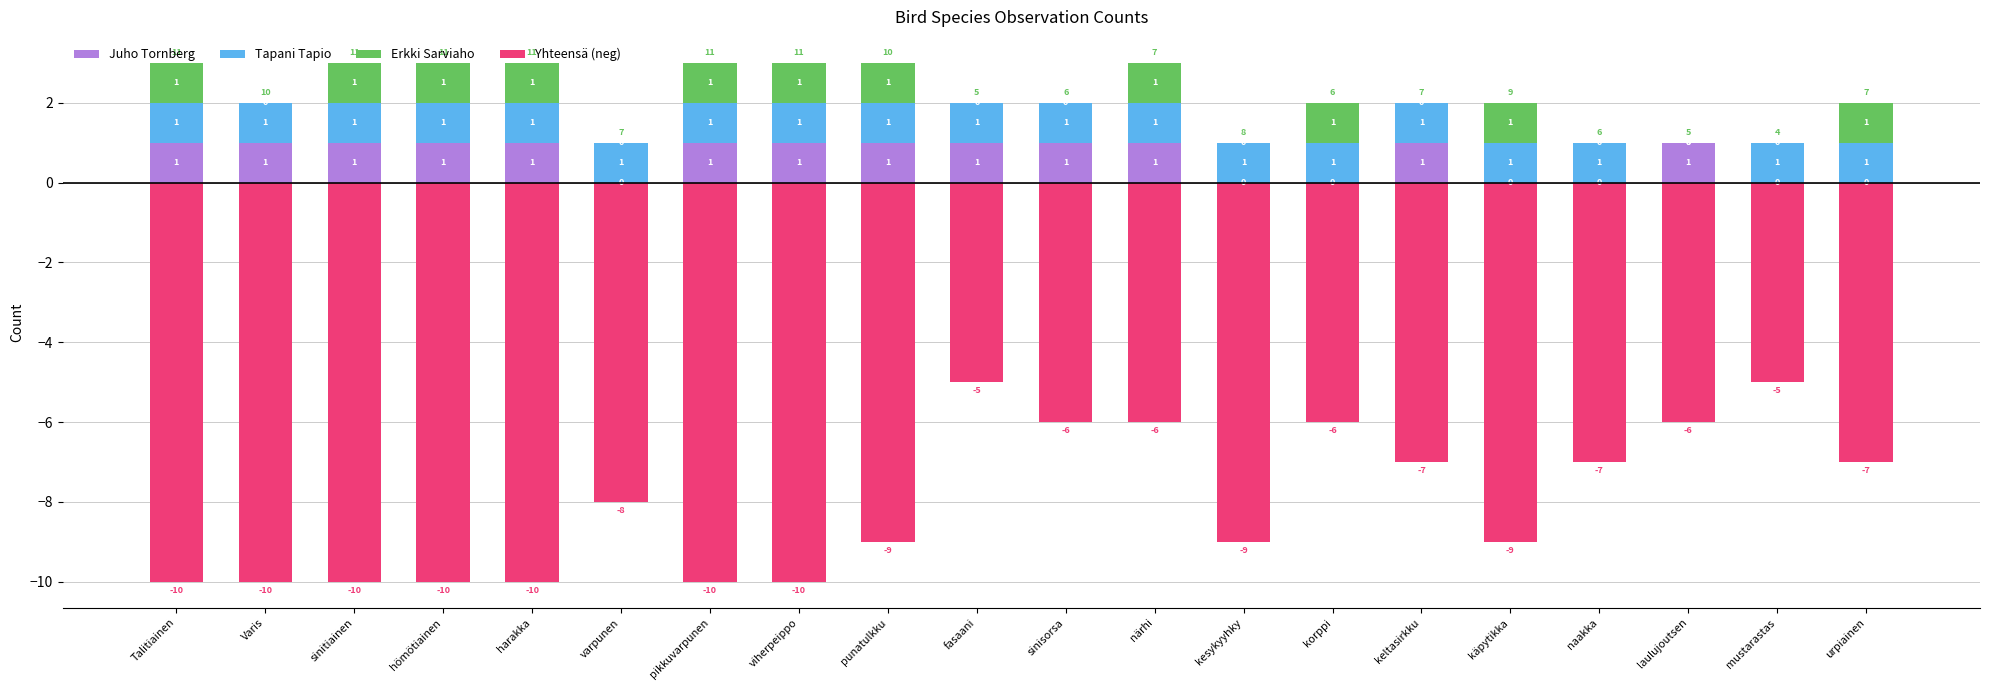

Rank the series by their maximum value, from lowest to highest.

Yhteensä (neg), Juho Tornberg, Tapani Tapio, Erkki Sarviaho